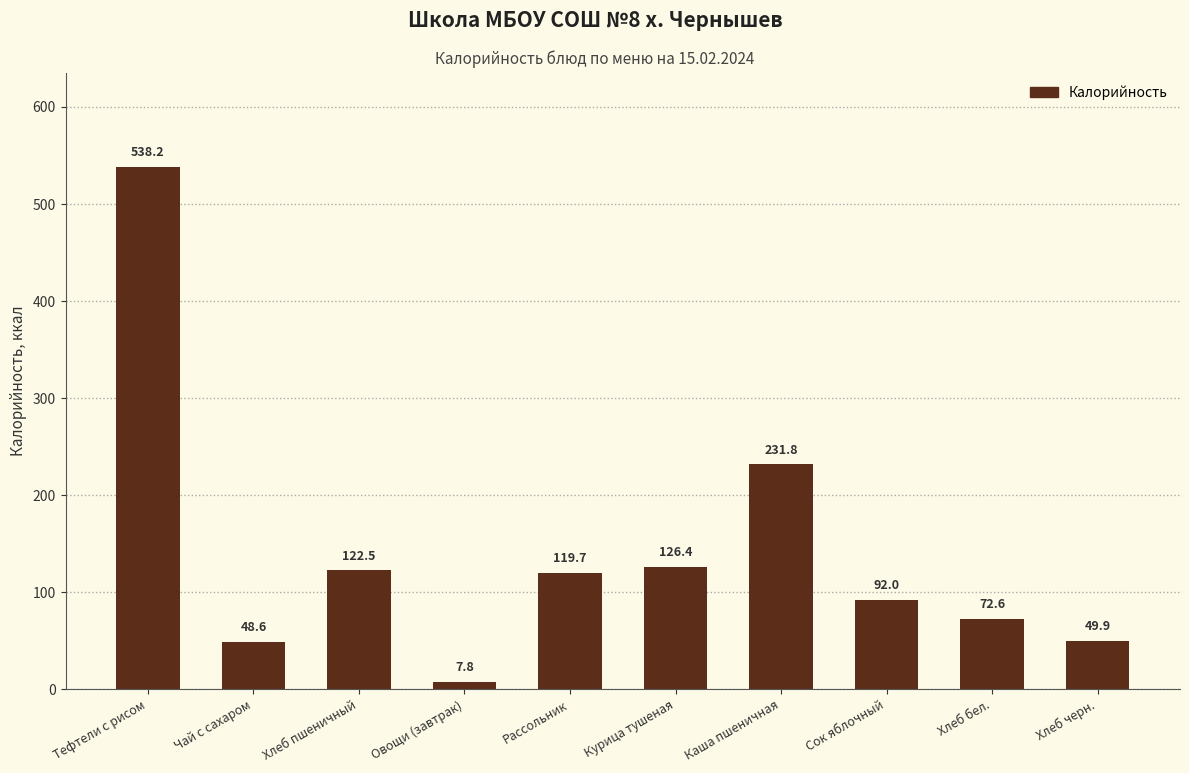

Reading right to left, transcribe all the data shown in this chart.

49.9	72.6	92.0	231.8	126.4	119.7	7.8	122.5	48.6	538.2